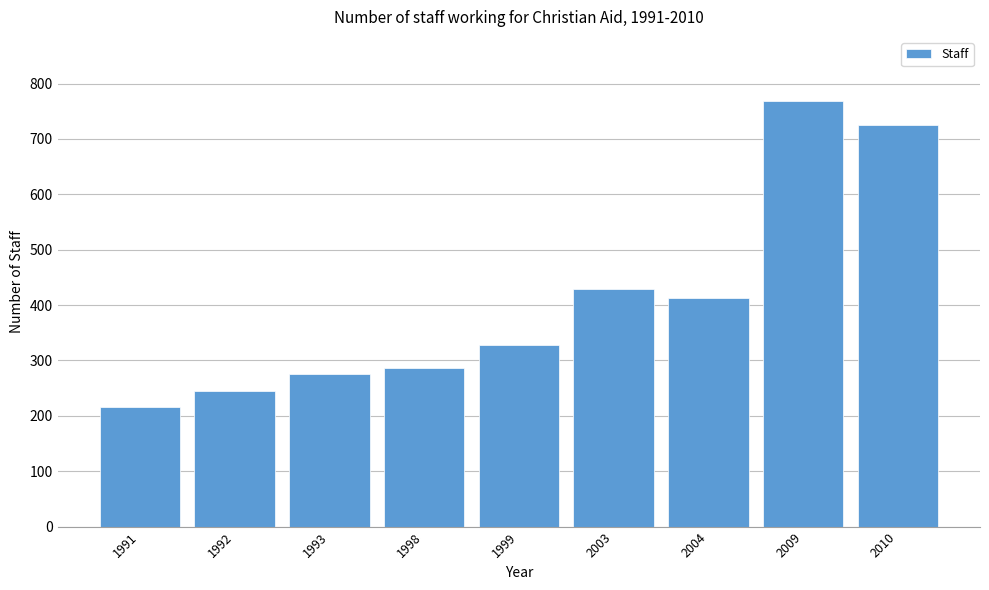

Reading left to right, extract all data points from this chart.

1991=216	1992=244	1993=275	1998=287	1999=328	2003=429	2004=413	2009=769	2010=725